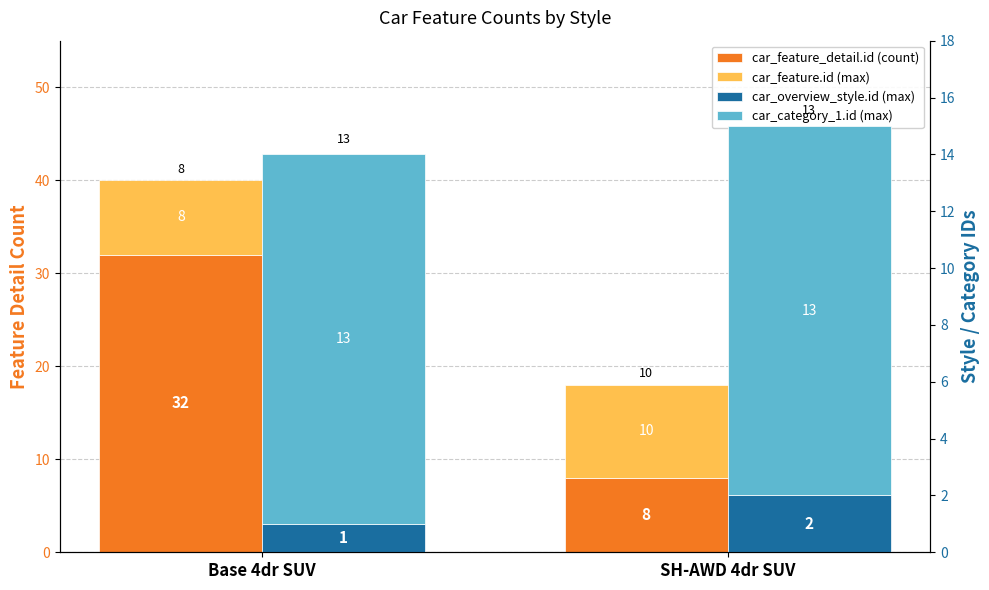

True or false: car_feature.id (max) has a value of 10 at SH-AWD 4dr SUV.

True